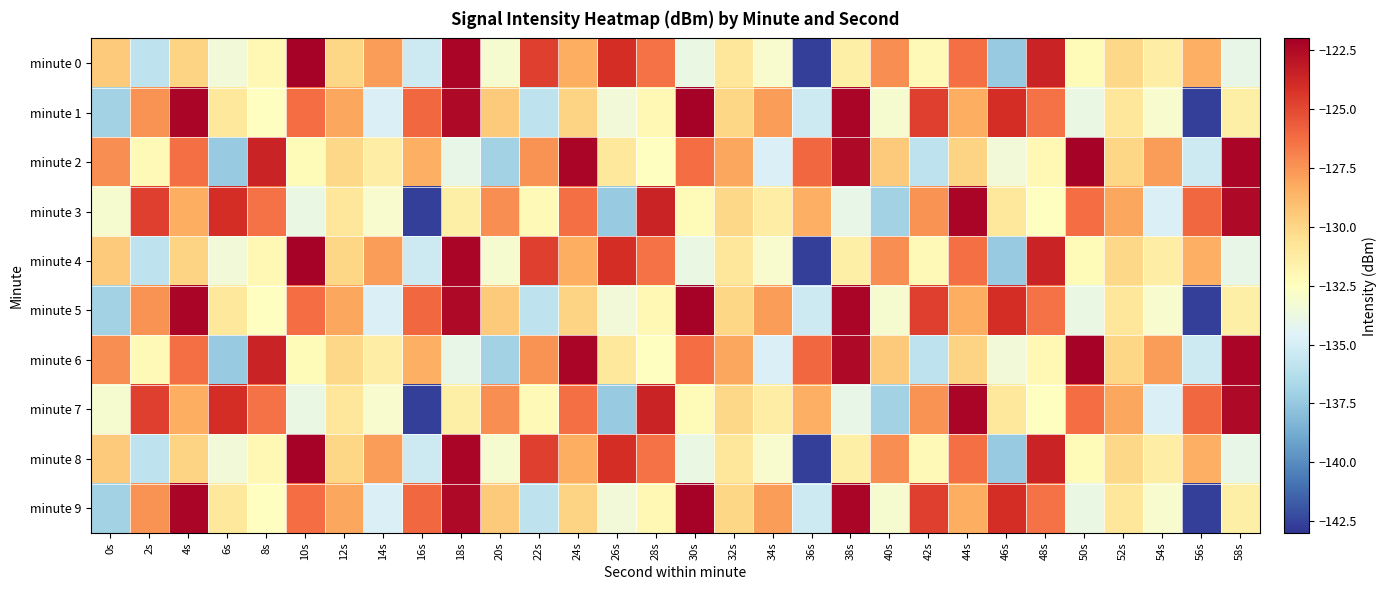

How many data points does each series have?

30